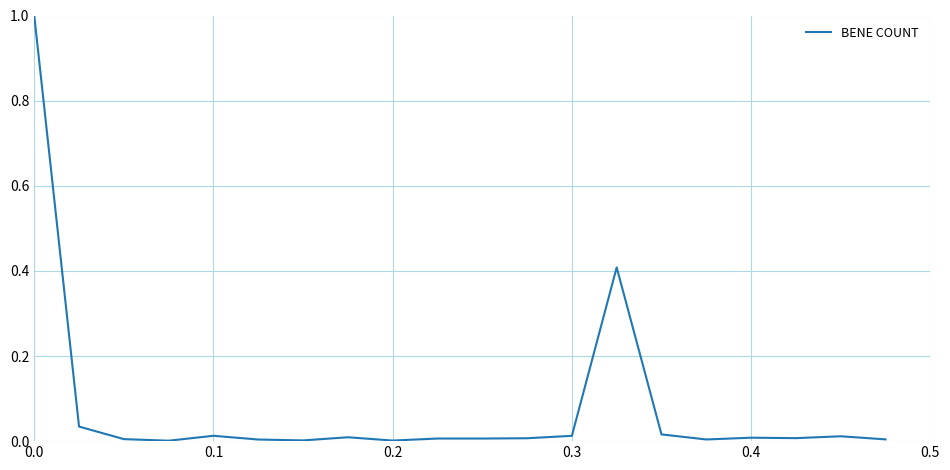

Count the number of categories in the chart.

20